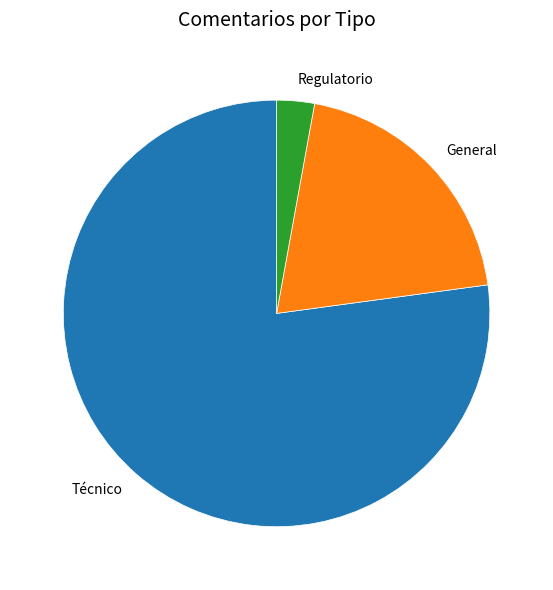

Which slice is the smallest?

Regulatorio